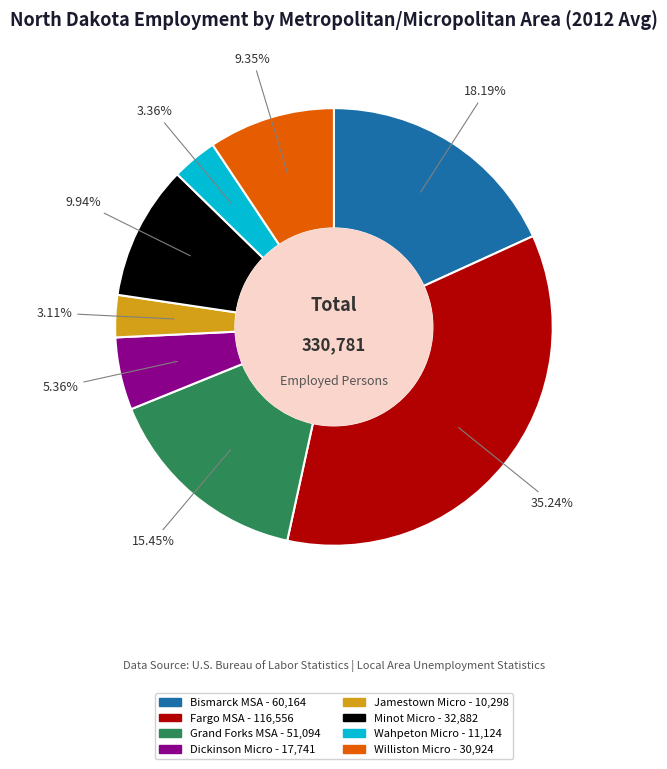

Does any single category account for the majority?

No